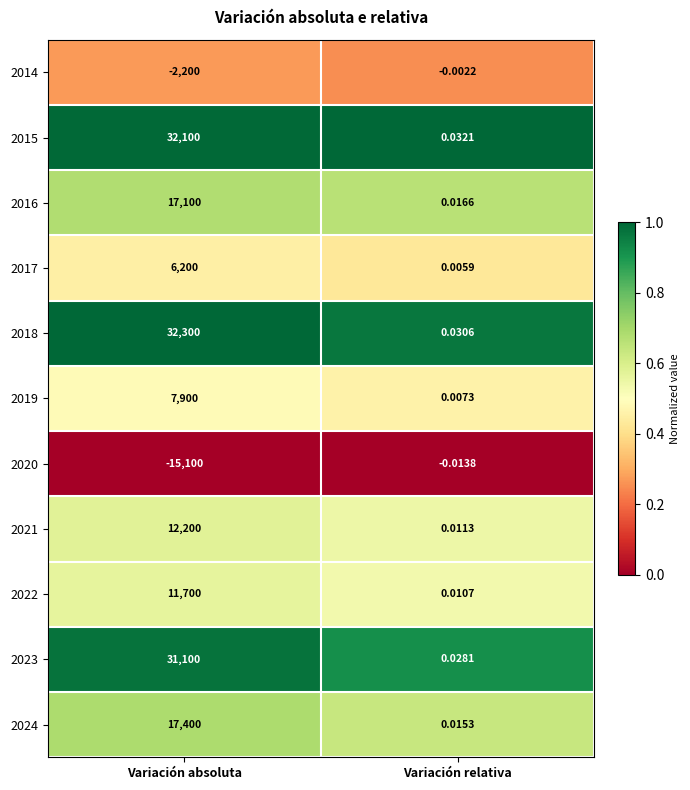

Which series changed the most between Variación absoluta and Variación relativa?

2018